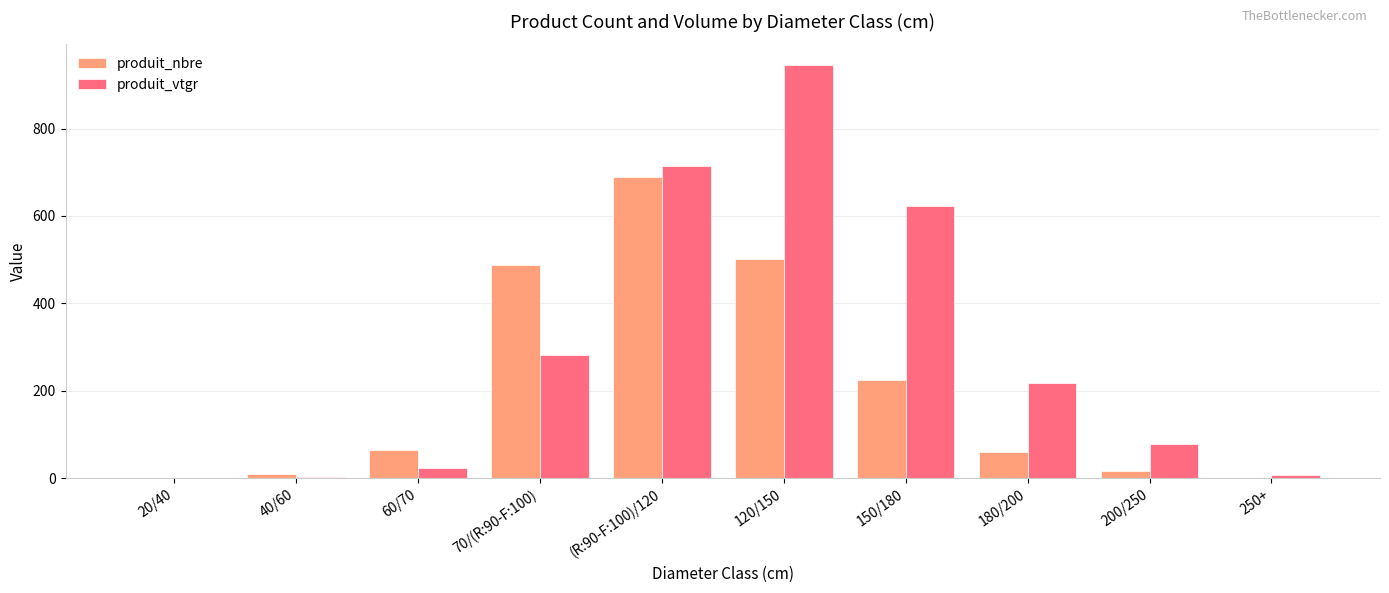

Which series has the largest total across all categories?

produit_vtgr